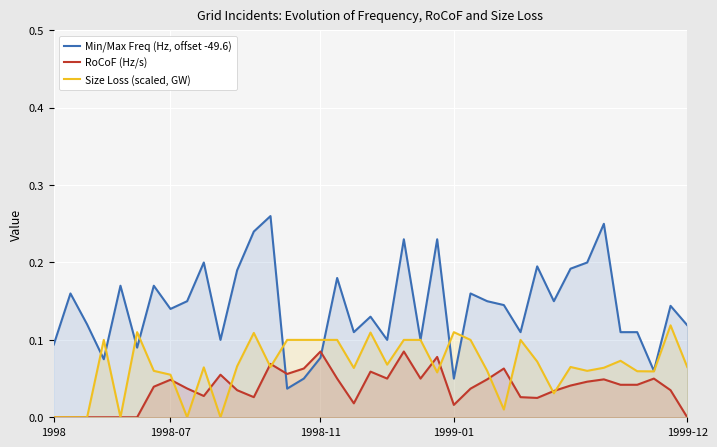

What are all the series names shown in the legend?

Min/Max Freq (Hz, offset -49.6), RoCoF (Hz/s), Size Loss (scaled, GW)